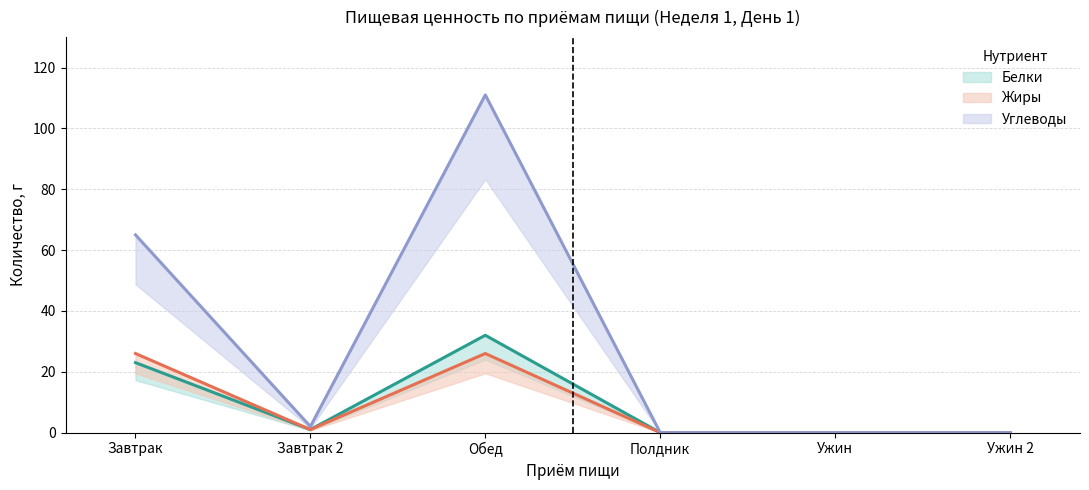

What is the value of the Белки point at the 1st from the left?

23